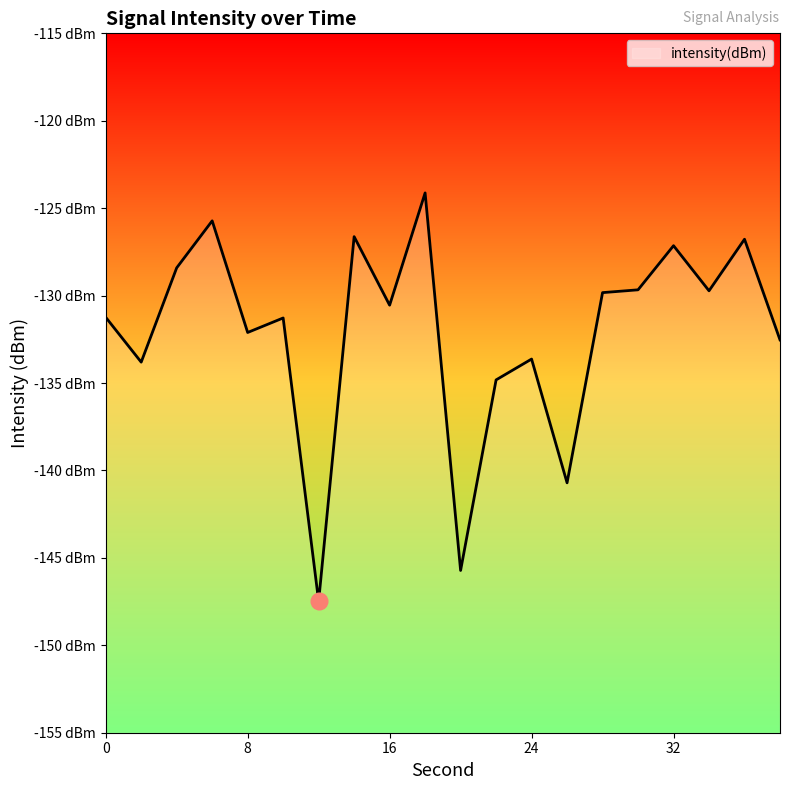

The chart shows a value of -45.8 at 8. True or false?

False